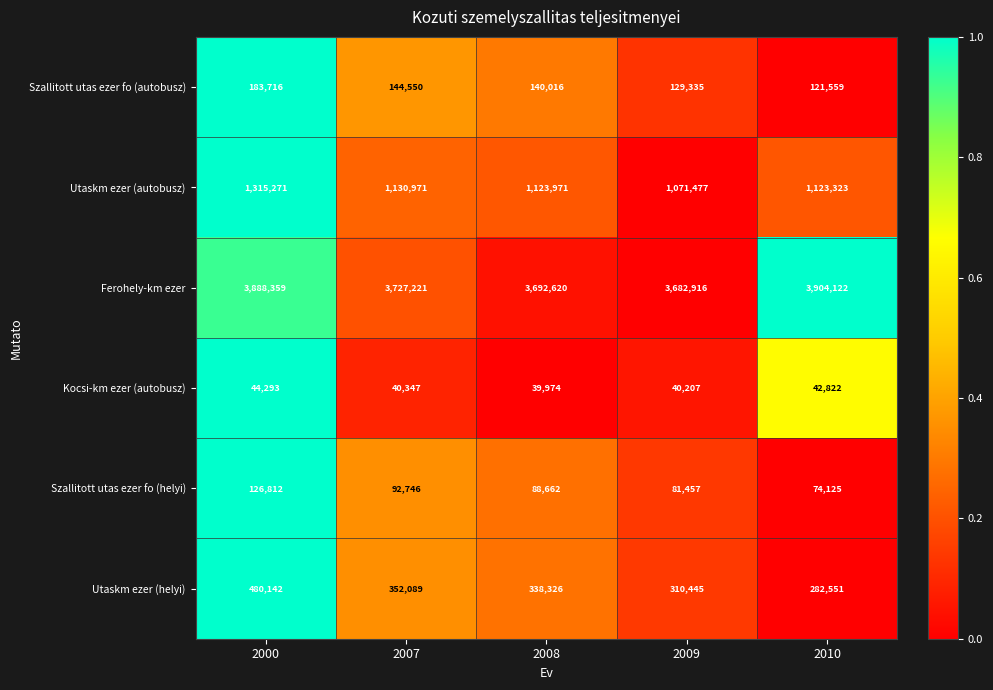

Rank the series at 2010 from lowest to highest value.

Kocsi-km ezer (autobusz), Szallitott utas ezer fo (helyi), Szallitott utas ezer fo (autobusz), Utaskm ezer (helyi), Utaskm ezer (autobusz), Ferohely-km ezer